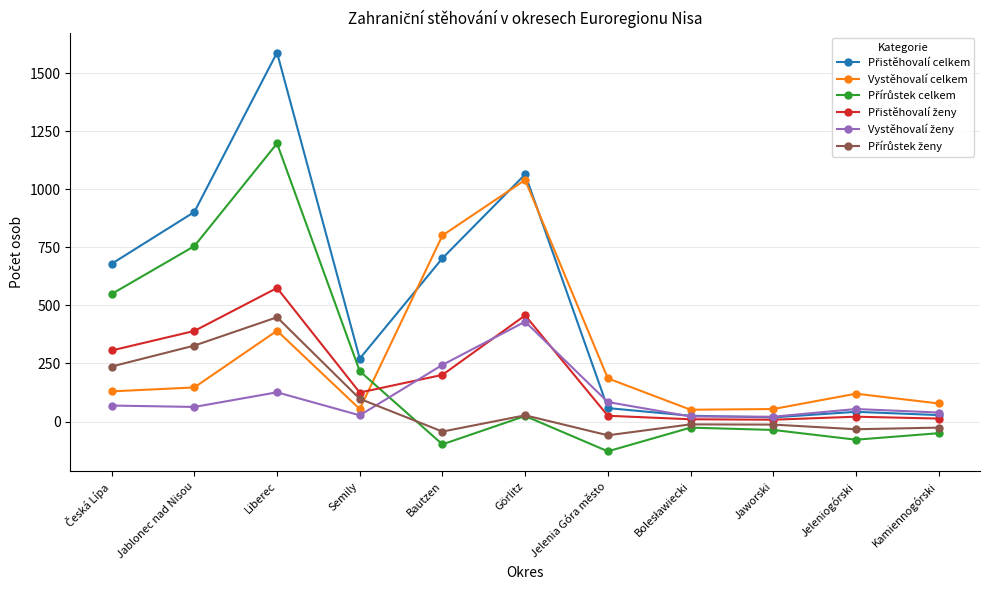

The value of Vystěhovalí celkem at Jelenia Góra město is 186. True or false?

True